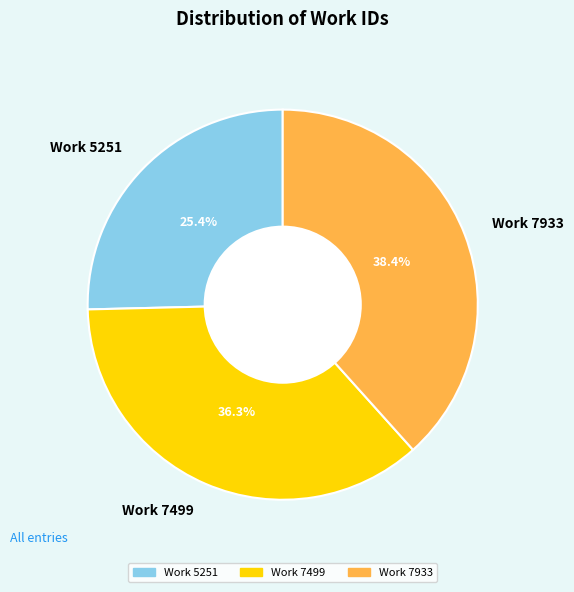

Is it true that Work 5251 is 25% of the pie?

True